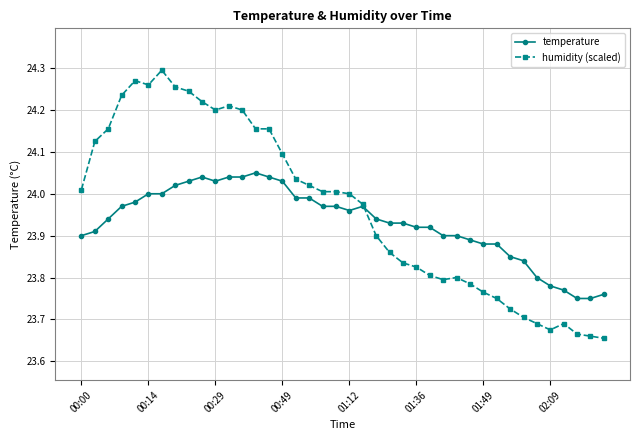

List the series in order of their overall mean, lowest first.

temperature, humidity (scaled)